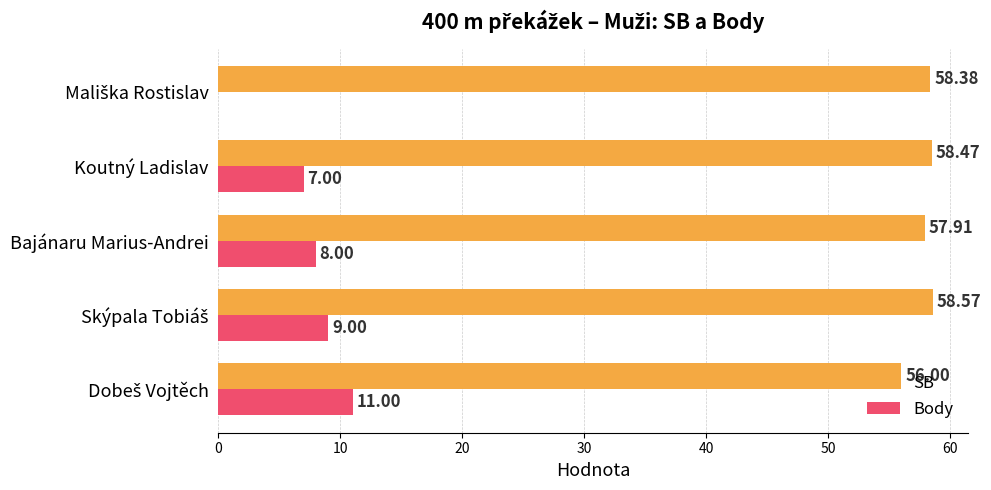

Where is Body nearest to the value 5?

Koutný Ladislav